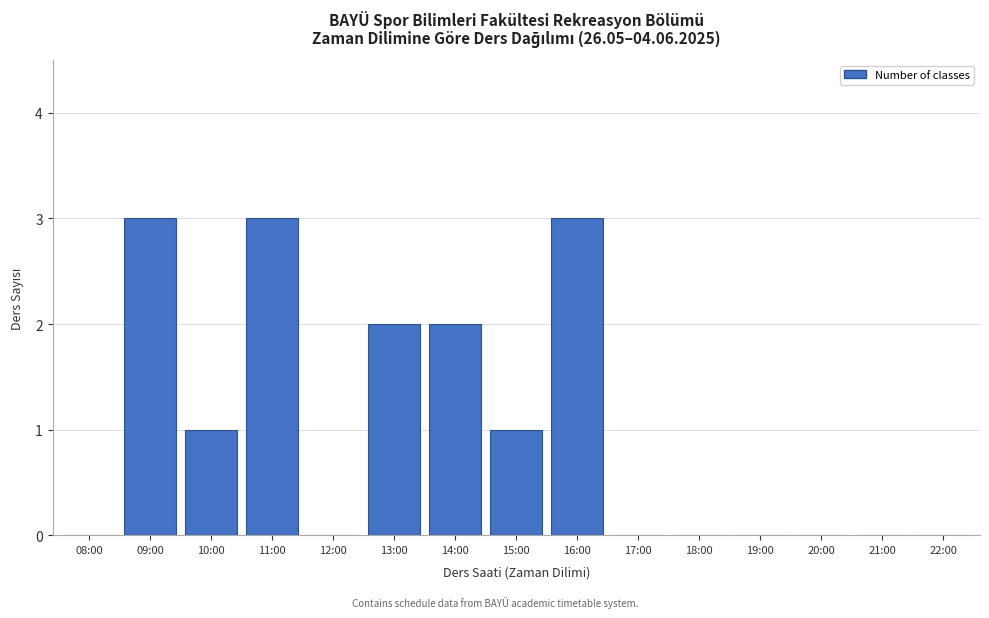

Reading left to right, what are all the values shown in this chart?

08:00=0	09:00=3	10:00=1	11:00=3	12:00=0	13:00=2	14:00=2	15:00=1	16:00=3	17:00=0	18:00=0	19:00=0	20:00=0	21:00=0	22:00=0